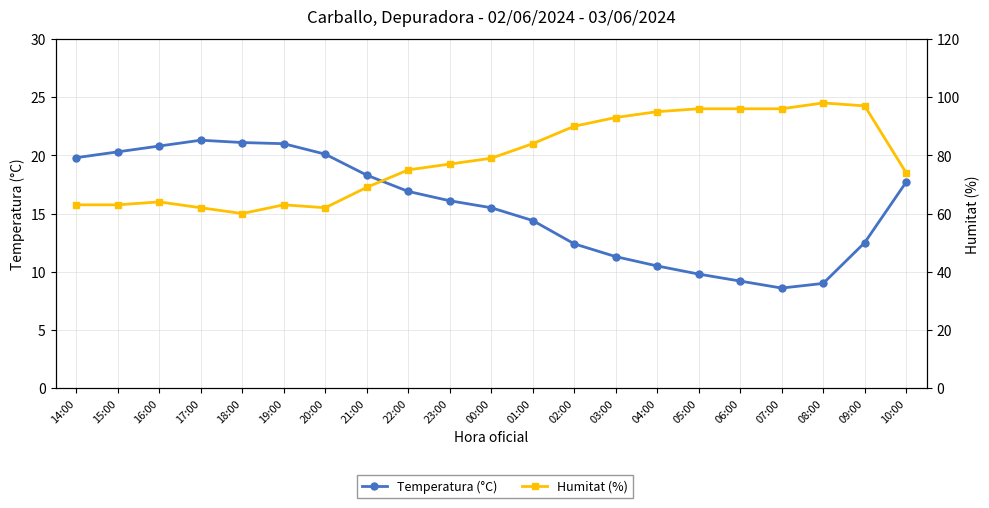

Is the value of Temperatura (°C) at 22:00 greater than the value of Humitat (%) at 22:00?

No